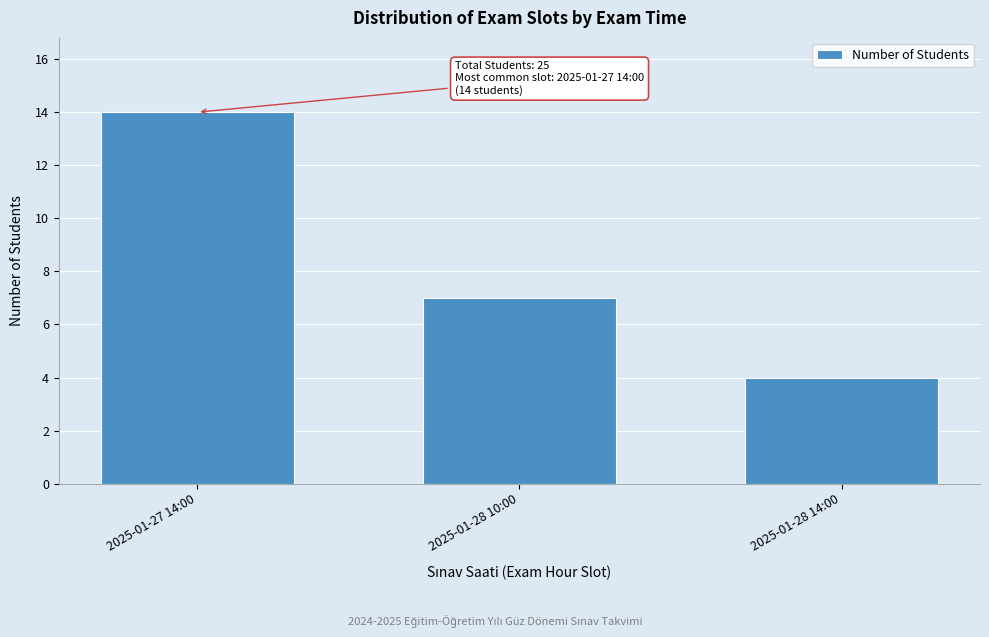

Reading left to right, what are all the values shown in this chart?

2025-01-27 14:00=14	2025-01-28 10:00=7	2025-01-28 14:00=4